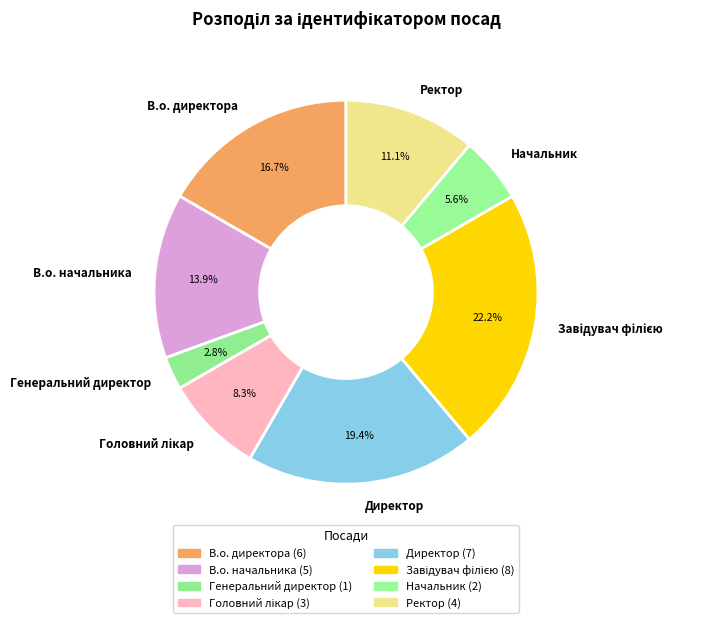

Count the number of slices in the pie.

8